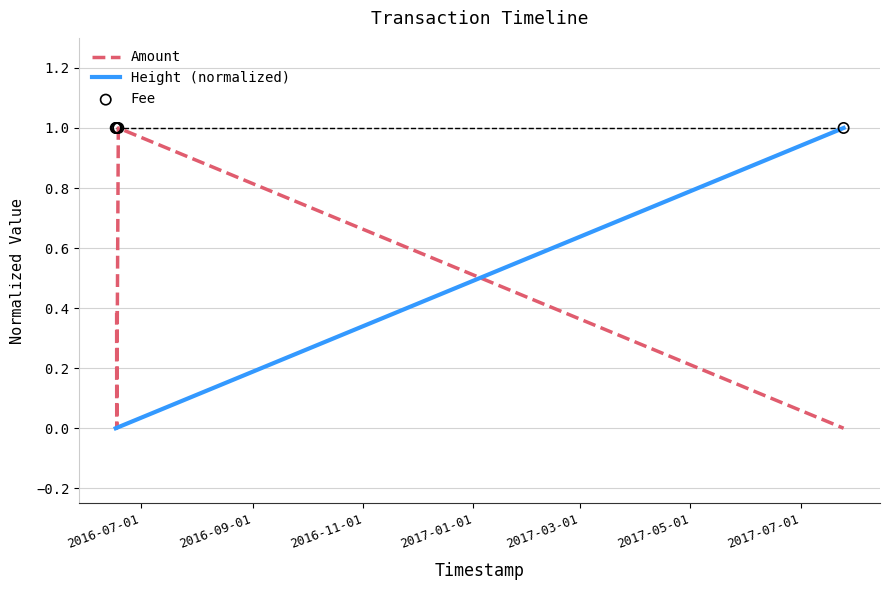

At how many categories does at least one series exceed 0?

6